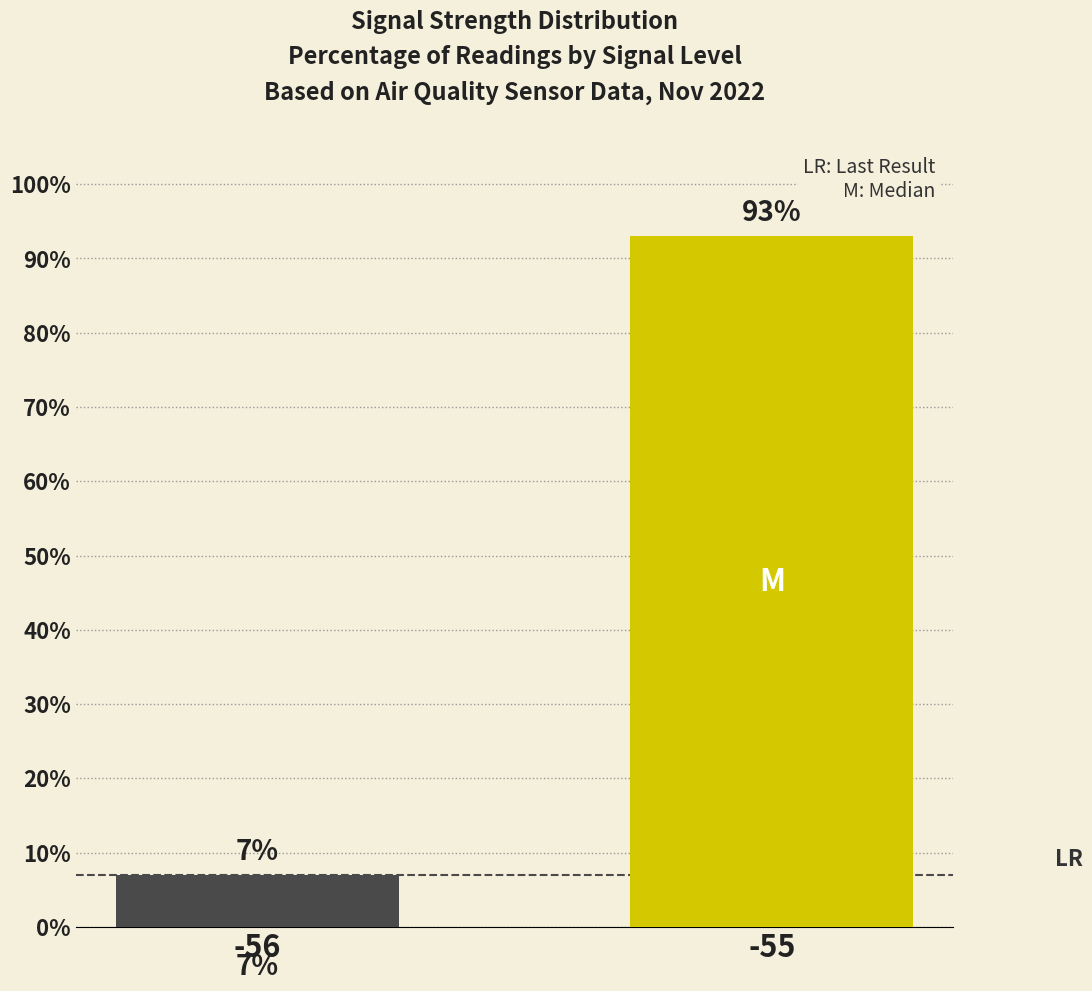

What is the value of the 2nd bar from the left?

93